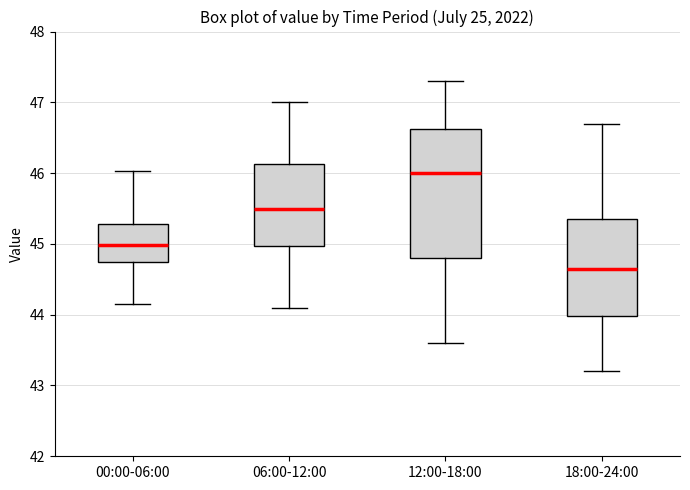

Comparing the boxes themselves (not the whiskers), which one is the tallest?

12:00-18:00